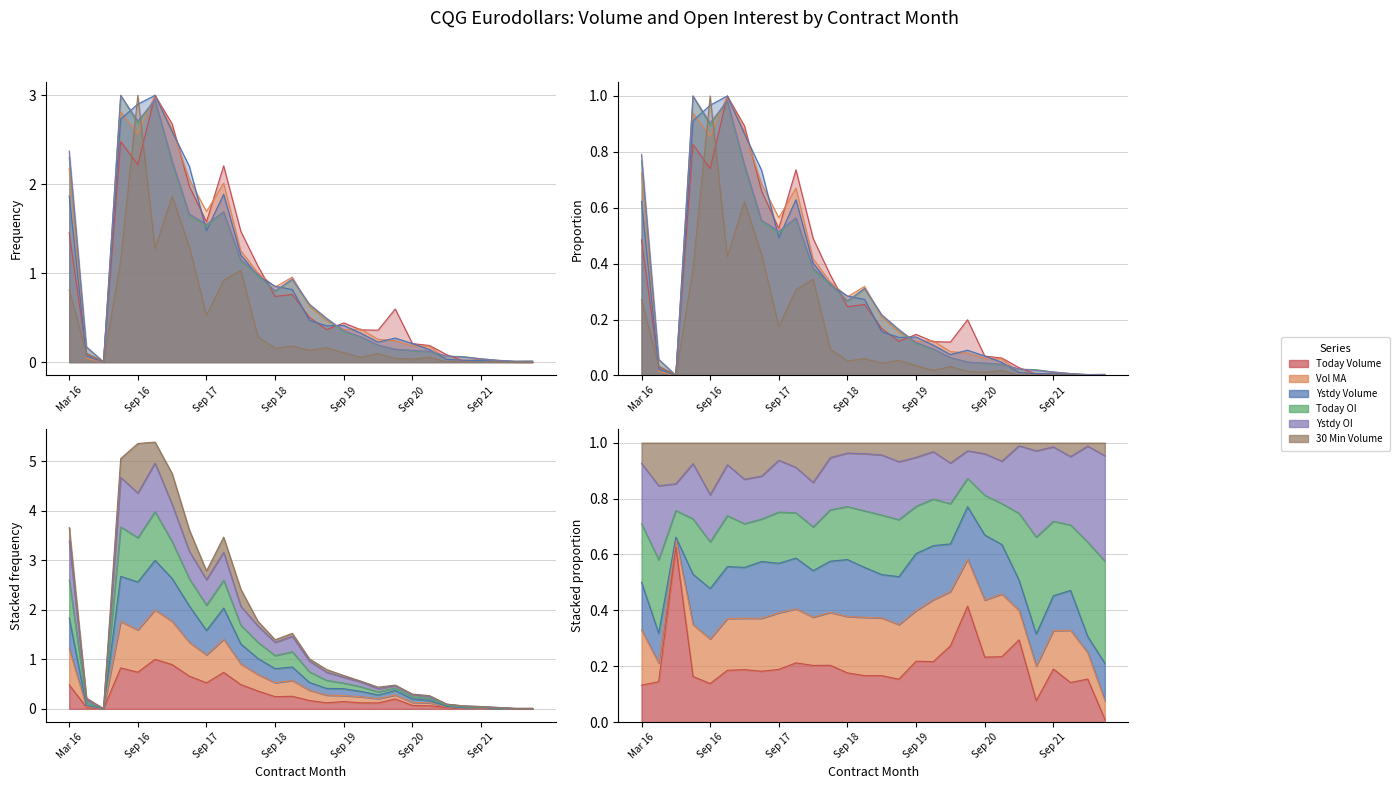

What is the sum of all Ystdy Volume values?

25.1